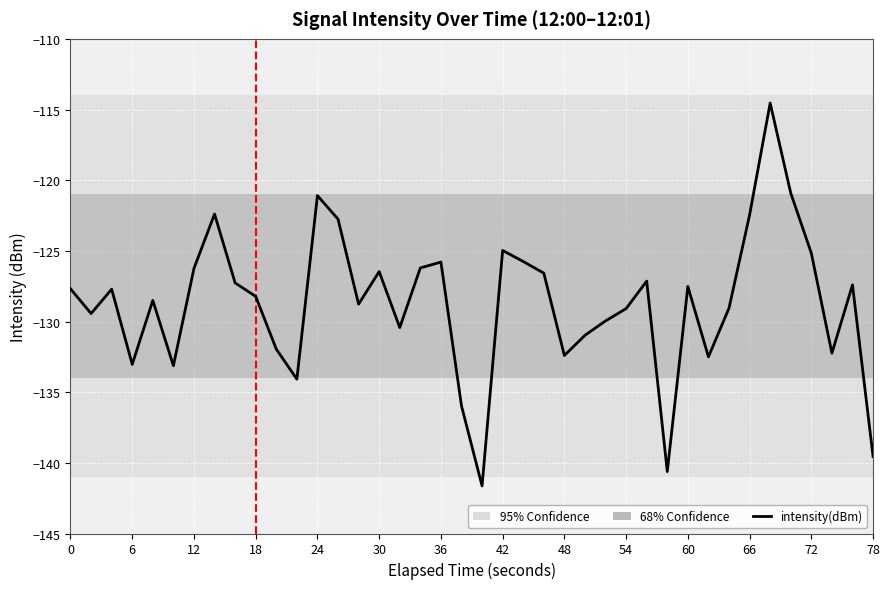

What is the maximum value shown in the chart?

-114.5